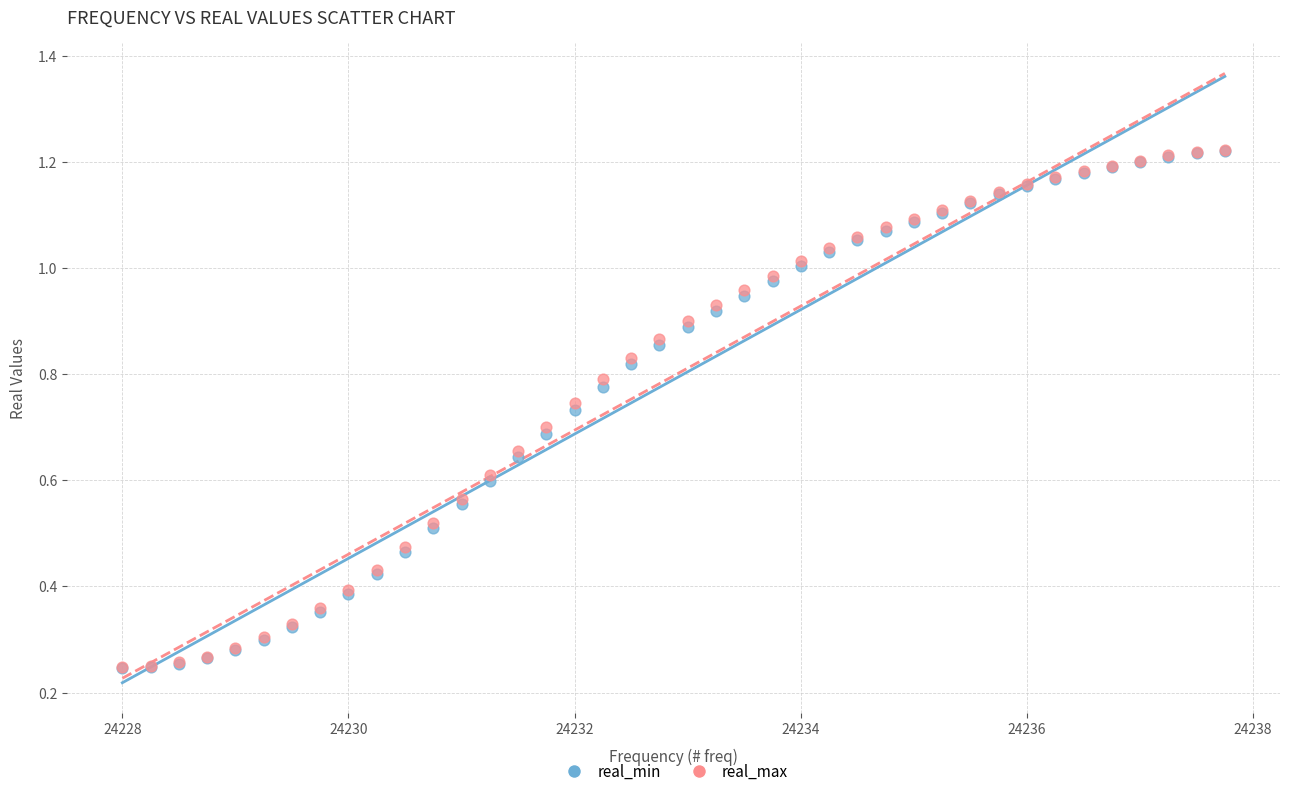

What are all the series names shown in the legend?

real_min, real_max